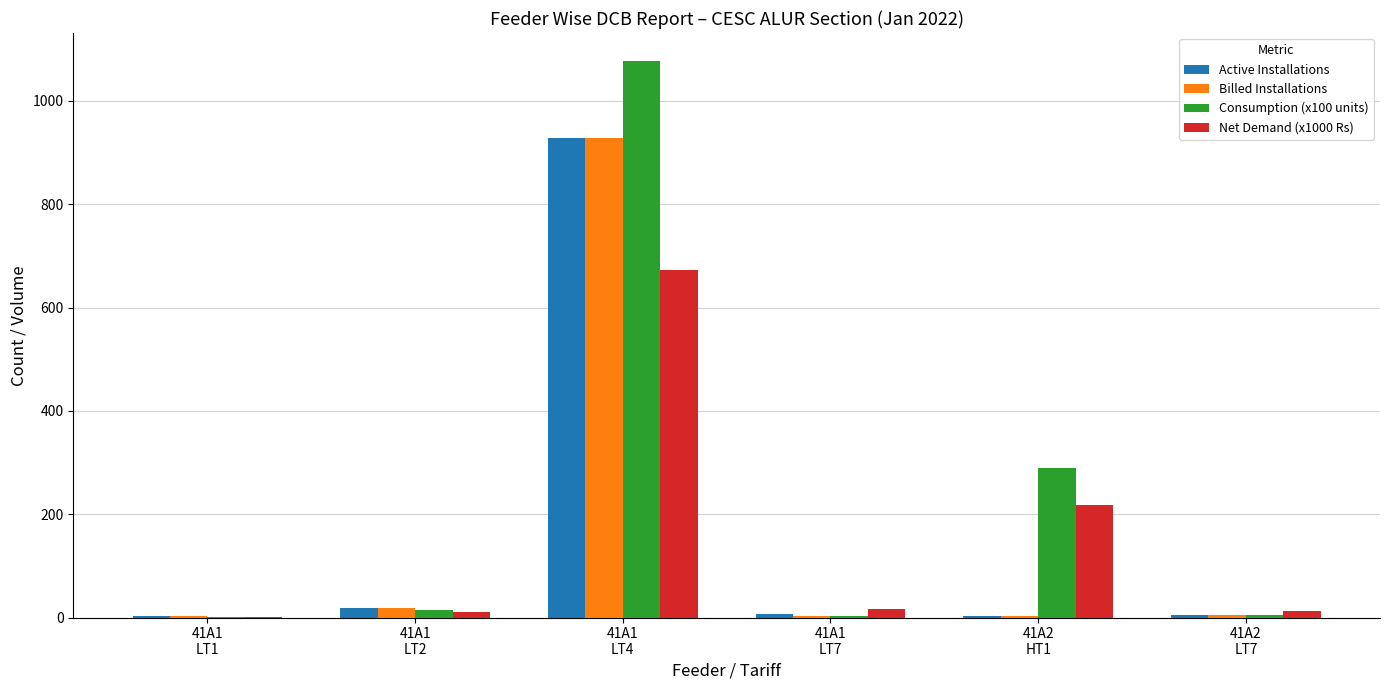

How many groups of bars are there?

6